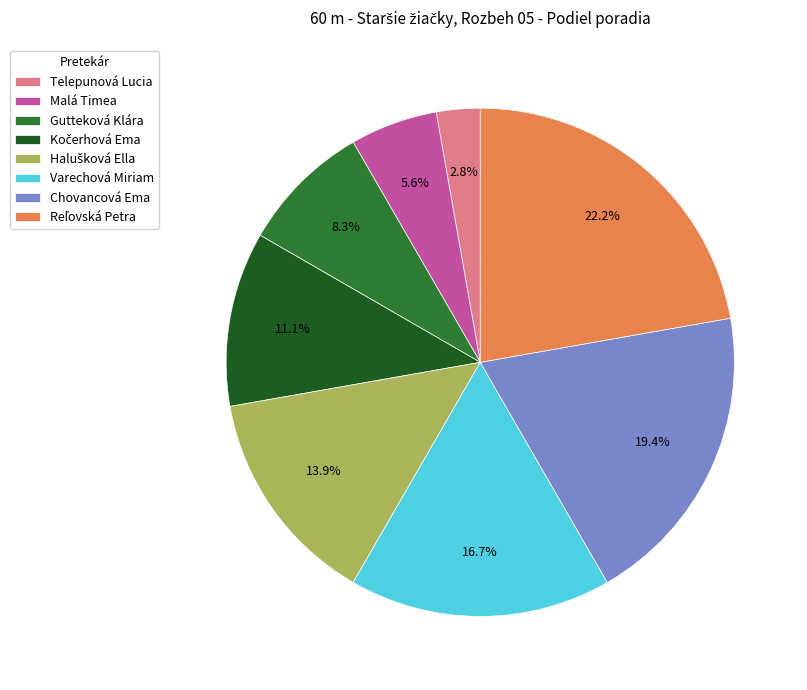

The Varechová Miriam slice represents 17% of the pie. True or false?

True